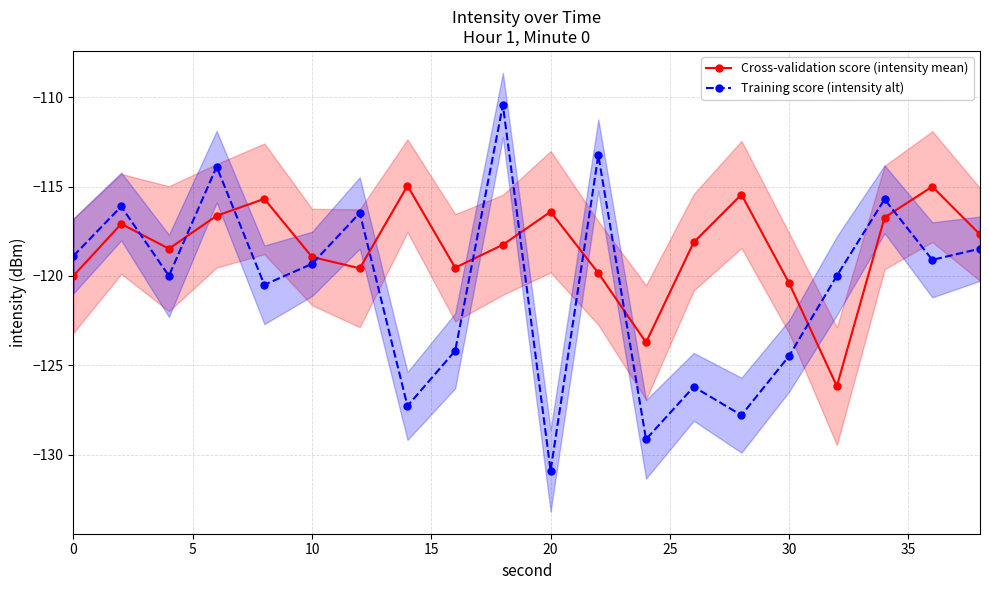

In Cross-validation score (intensity mean), how many points are lower than both neighbors (excluding endpoints)?

5